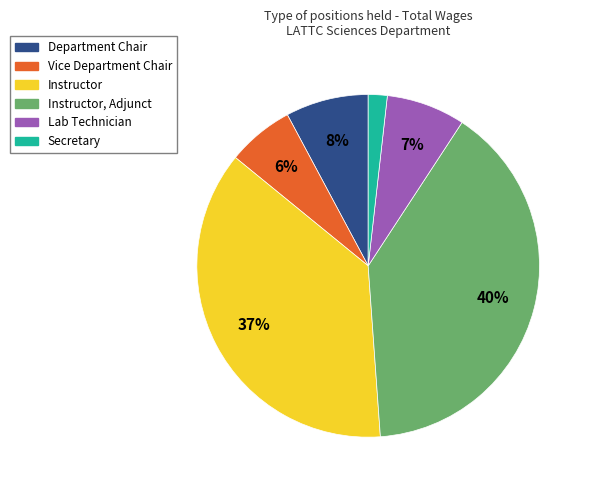

To the nearest percent, what is the average slice percentage?

17%